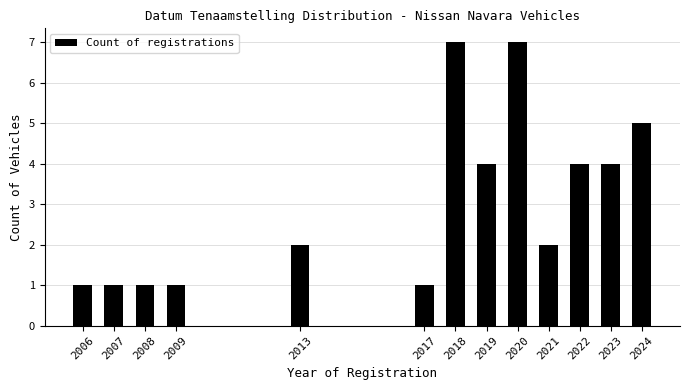

Reading left to right, list all the values displayed in this chart.

1	1	1	1	2	1	7	4	7	2	4	4	5